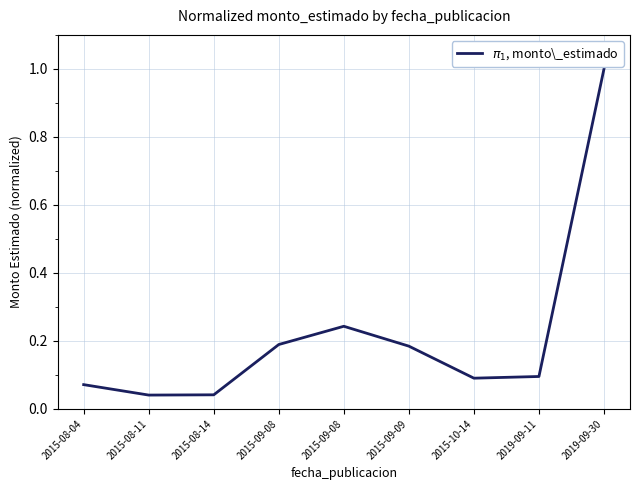

Does the chart have visible grid lines?

Yes